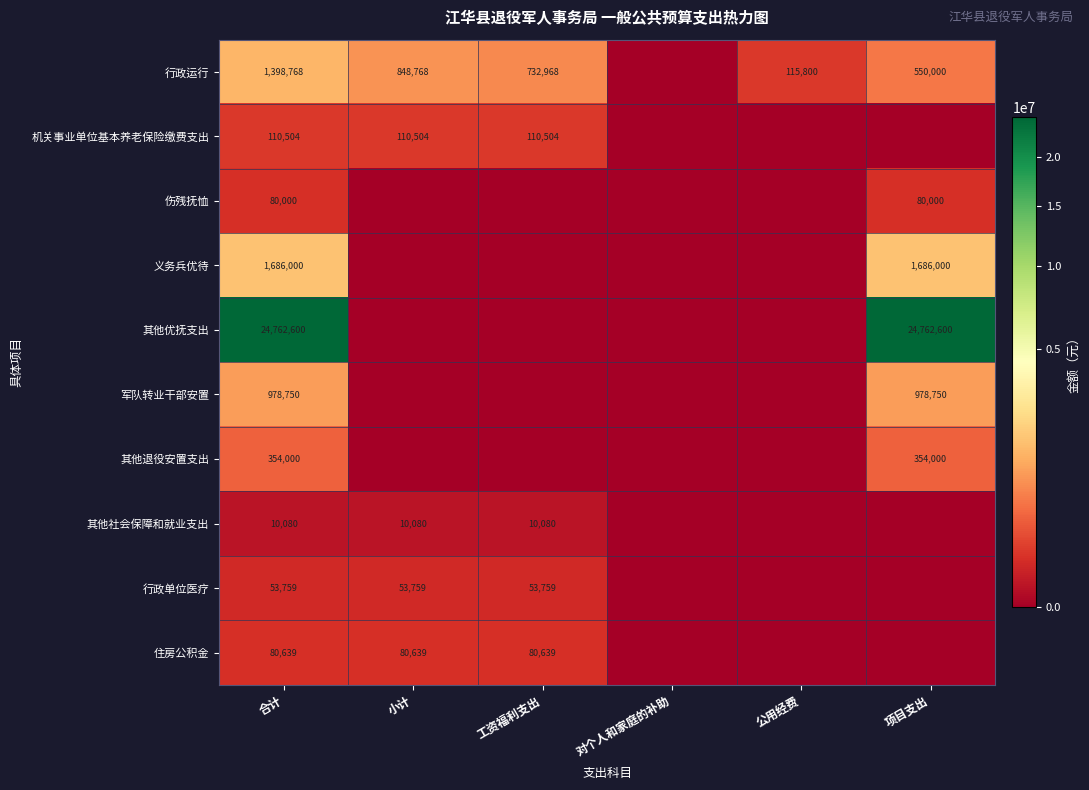

What is the sum of the 行政运行 values at 小计 and 合计?

2247536